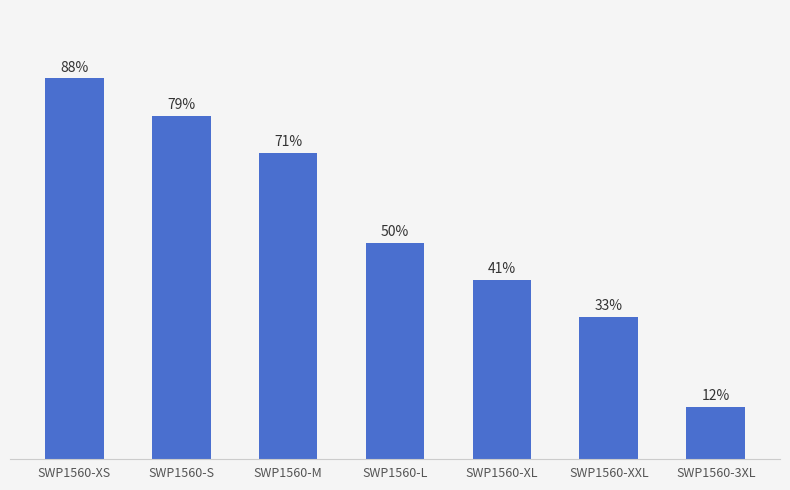

At which category does the chart reach its peak across all series?

SWP1560-XS